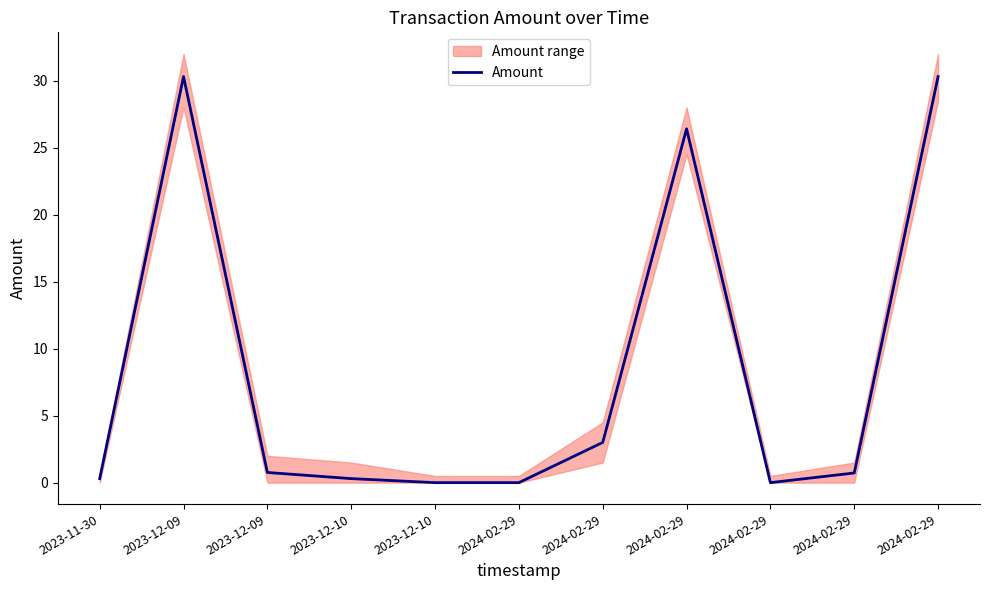

Reading left to right, what are all the values shown in this chart?

0.3	30.3	0.8	0.3	0.0	0.0	3.0	26.4	0.0	0.7	30.3